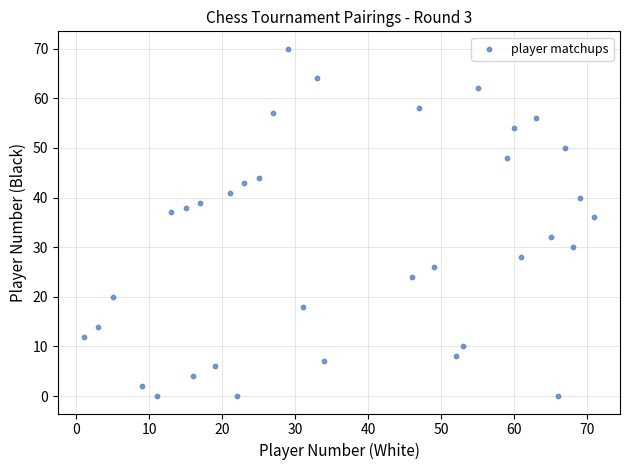

What is the range of Y values (max minus min)?

70